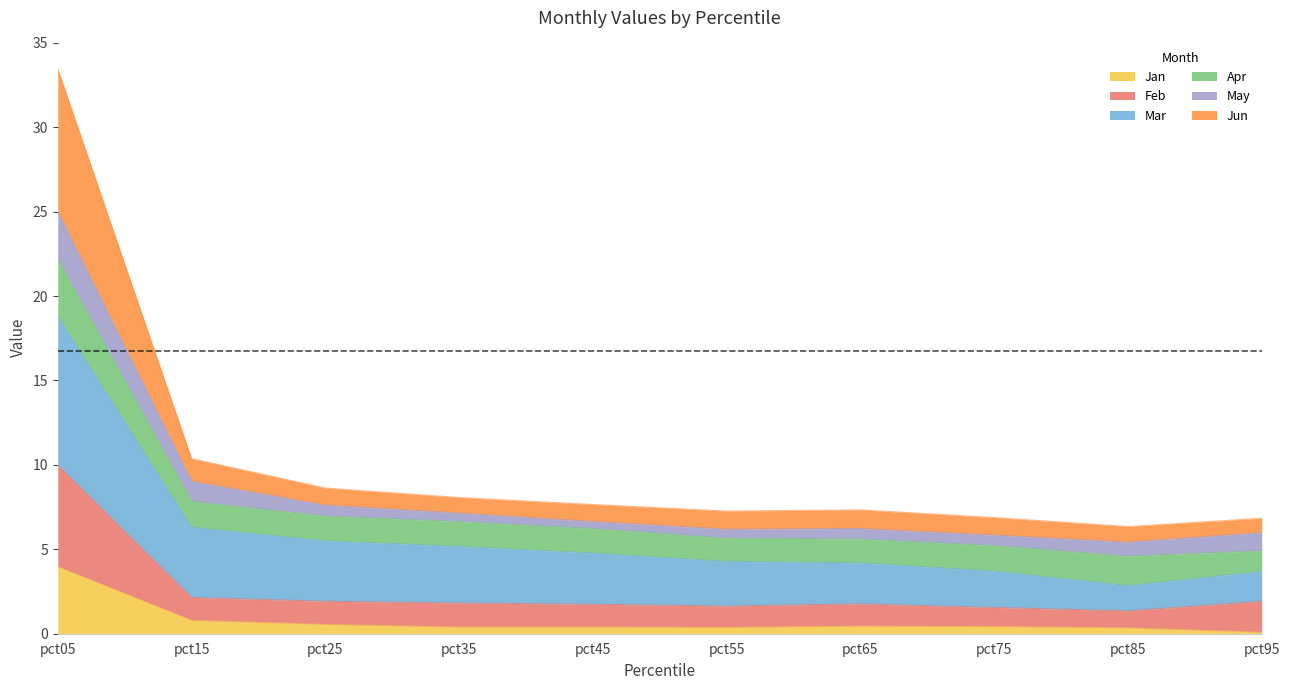

Is it true that Jan equals 1.7 at pct05?

False